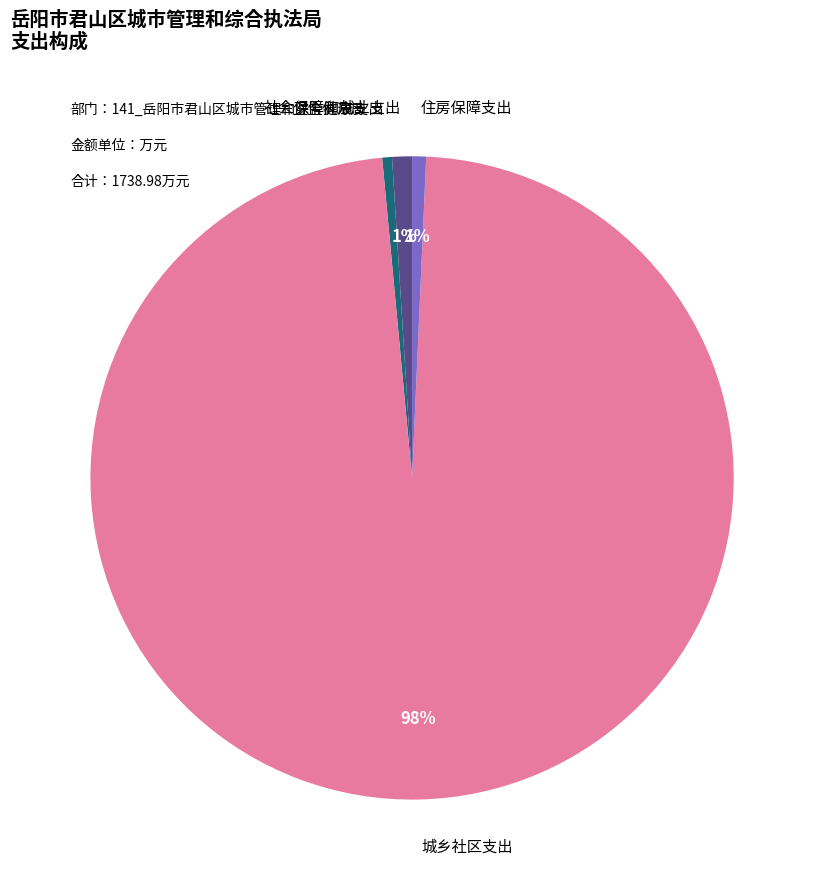

Does any single category account for the majority?

Yes